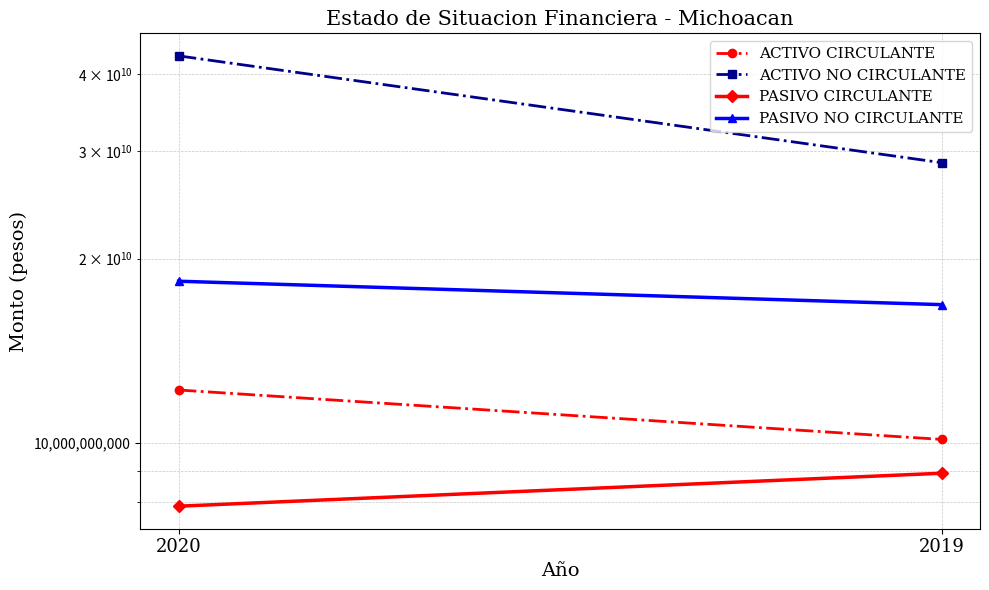

What is the maximum value for ACTIVO NO CIRCULANTE?

42901549321